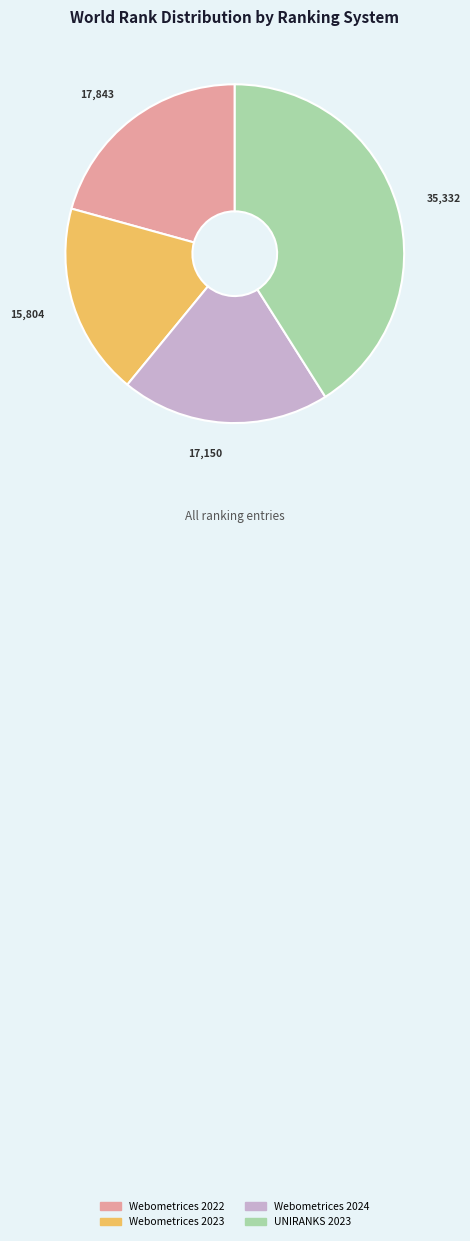

Rank the categories by value from lowest to highest.

Webometrices 2023, Webometrices 2024, Webometrices 2022, UNIRANKS 2023